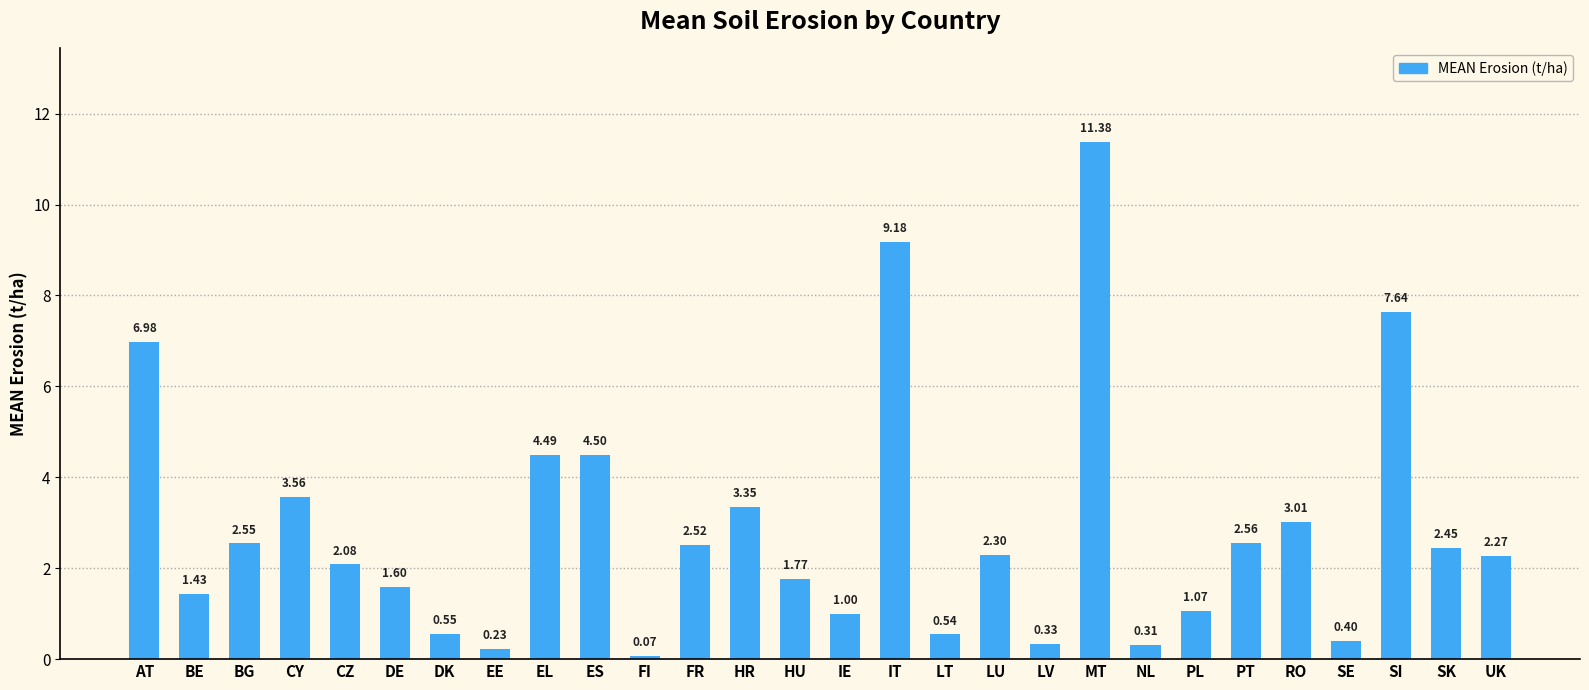

The value at ES is 2.8. True or false?

False